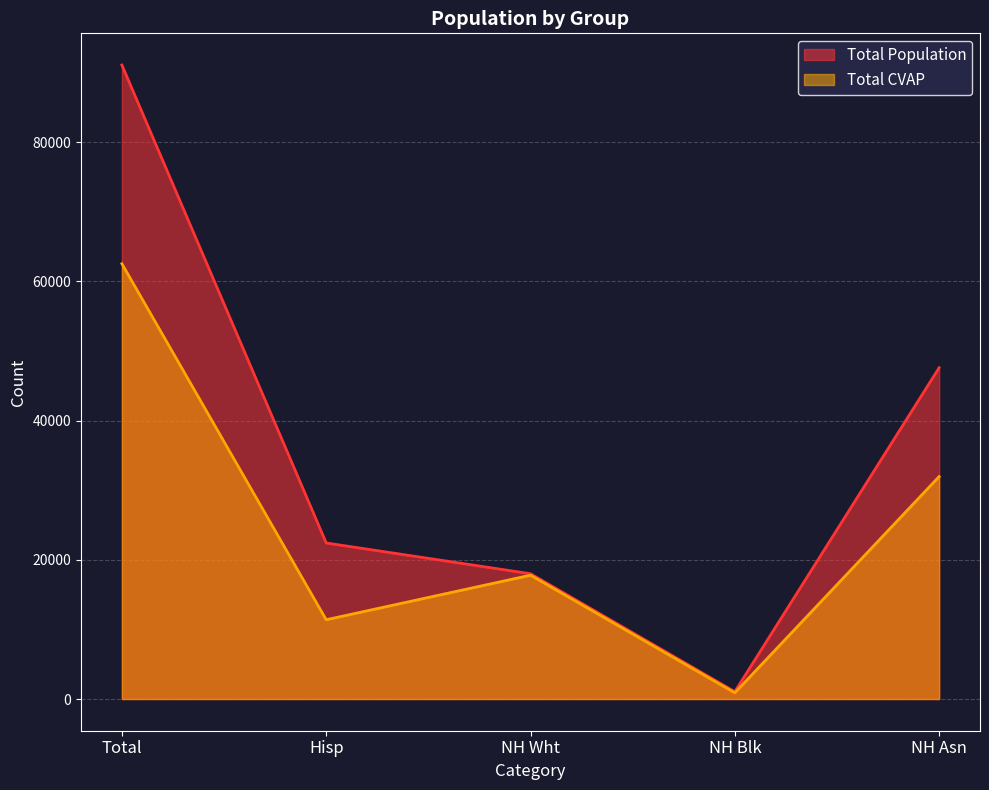

Reading right to left, transcribe all the data shown in this chart.

Total Population: NH Asn=47597.0	NH Blk=1055.0	NH Wht=18001.0	Hisp=22419.0	Total=91083.0
Total CVAP: NH Asn=31962.1	NH Blk=889.9	NH Wht=17789.9	Hisp=11391.5	Total=62539.4